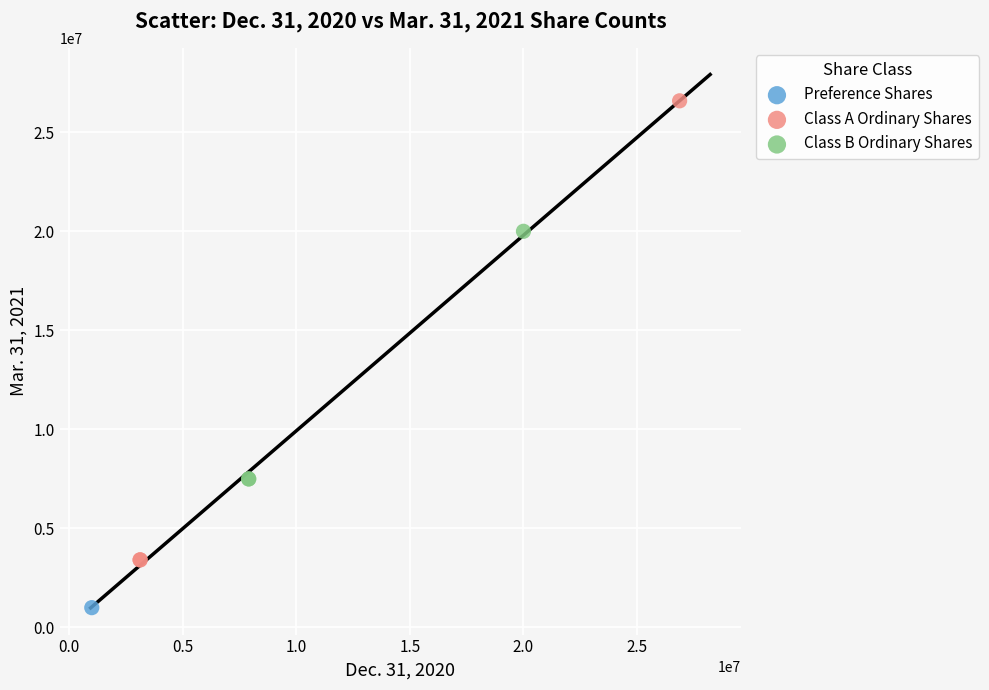

Which series contains the lowest Y value?

Preference Shares